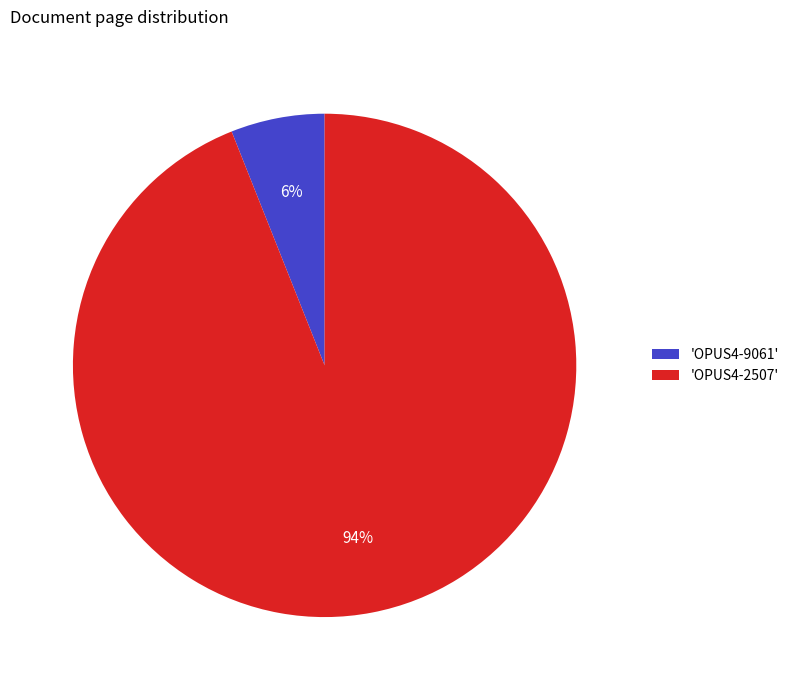

How many segments does this pie chart have?

2